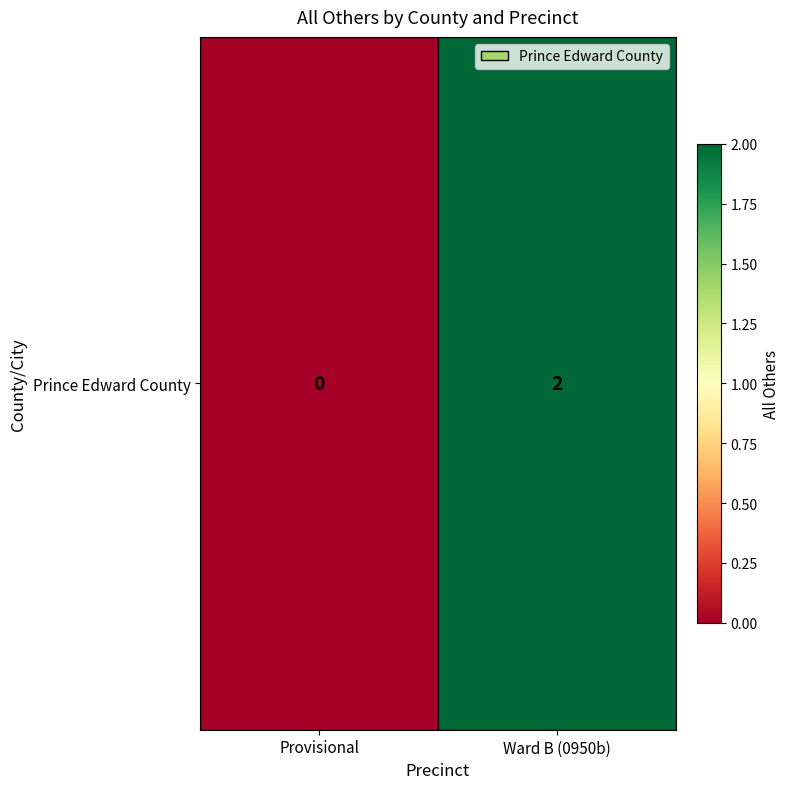

At which label is the value closest to 1?

Provisional